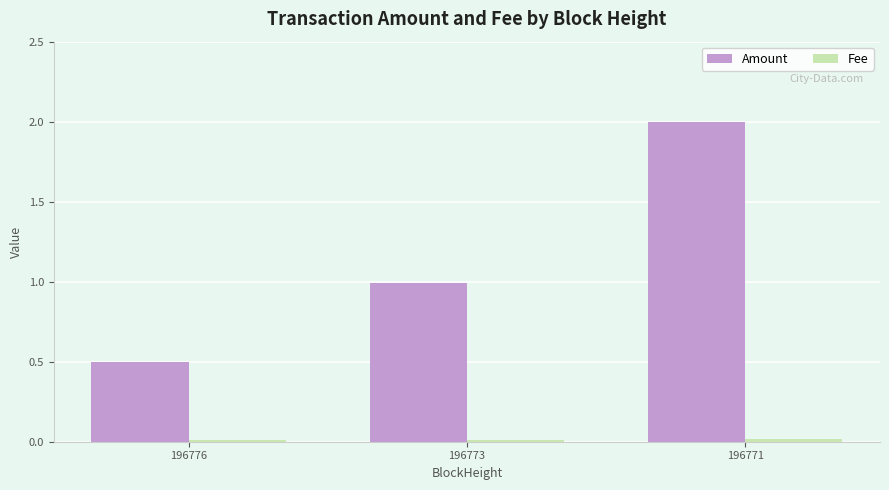

Is it true that Amount equals 0.4 at 196773?

False